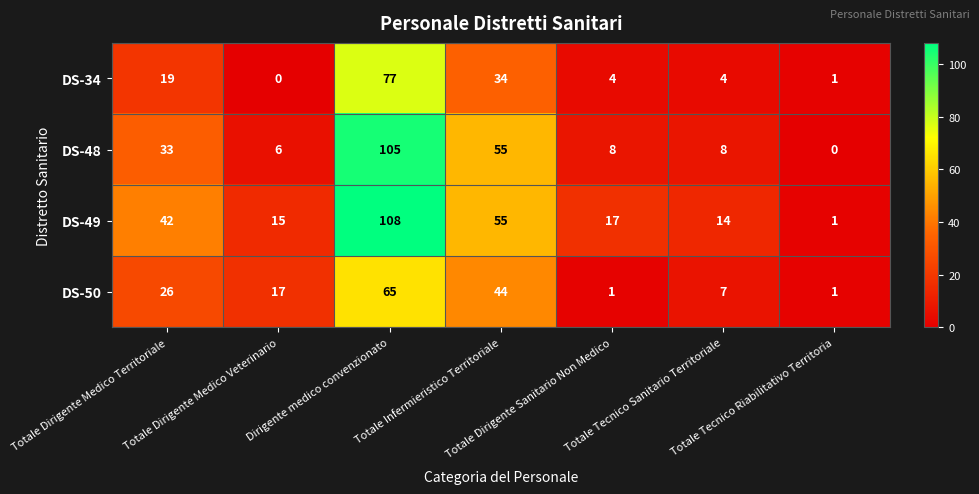

Rank the series by their maximum value, from highest to lowest.

DS-49, DS-48, DS-34, DS-50